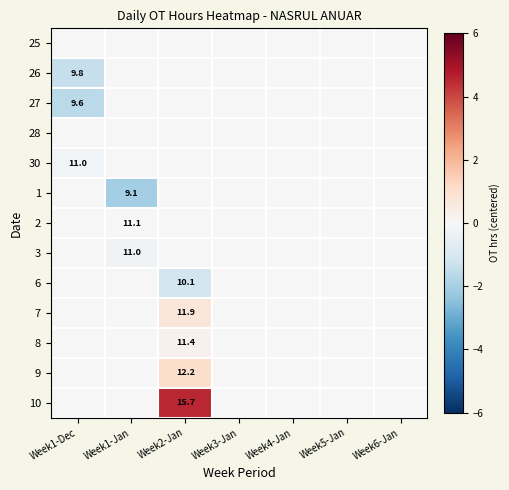

True or false: 27 has a value of 9.6 at Week1-Dec.

True